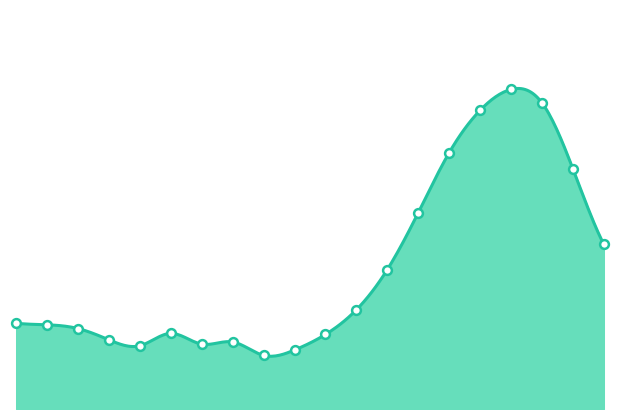

What is the ratio of the value at 17:00 to the value at 16:00?

1.0